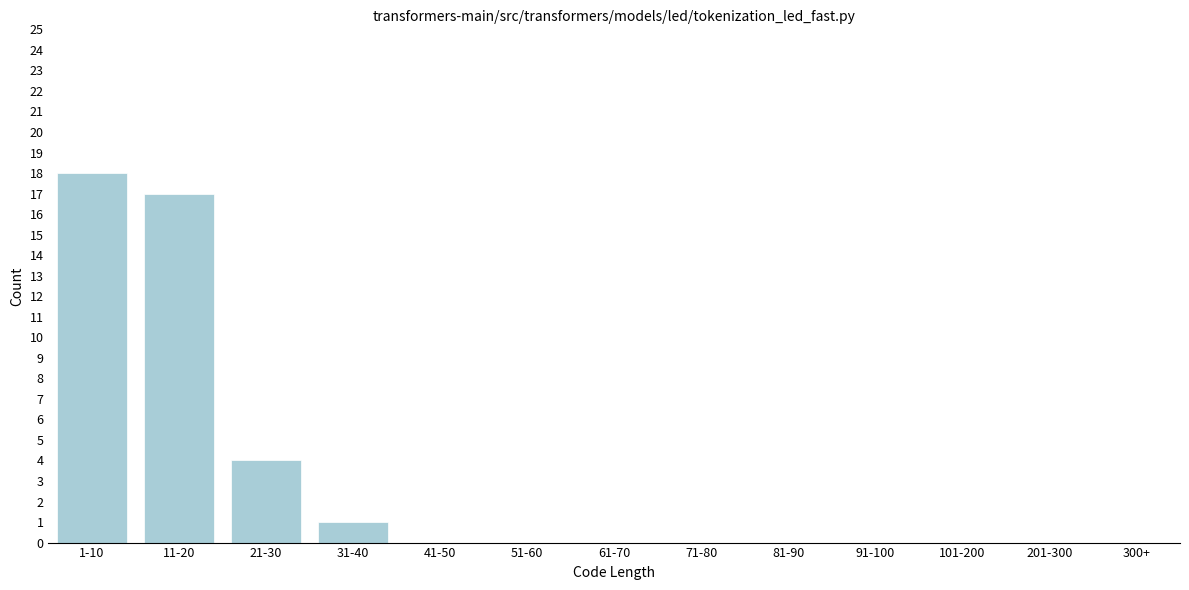

Reading left to right, list all the values displayed in this chart.

1-10=18	11-20=17	21-30=4	31-40=1	41-50=0	51-60=0	61-70=0	71-80=0	81-90=0	91-100=0	101-200=0	201-300=0	300+=0